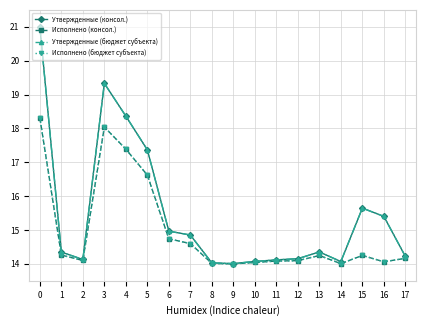

Reading left to right, transcribe all the data shown in this chart.

Утвержденные (консол.): 21.0	14.3	14.1	19.3	18.4	17.4	15.0	14.9	14.0	14.0	14.1	14.1	14.2	14.4	14.1	15.6	15.4	14.2
Исполнено (консол.): 18.3	14.3	14.1	18.0	17.4	16.6	14.7	14.6	14.0	14.0	14.0	14.1	14.1	14.2	14.0	14.2	14.1	14.2
Утвержденные (бюджет субъекта): 21.0	14.3	14.1	19.3	18.4	17.4	15.0	14.9	14.0	14.0	14.1	14.1	14.2	14.4	14.1	15.6	15.4	14.2
Исполнено (бюджет субъекта): 18.3	14.3	14.1	18.0	17.4	16.6	14.7	14.6	14.0	14.0	14.0	14.1	14.1	14.2	14.0	14.2	14.1	14.2